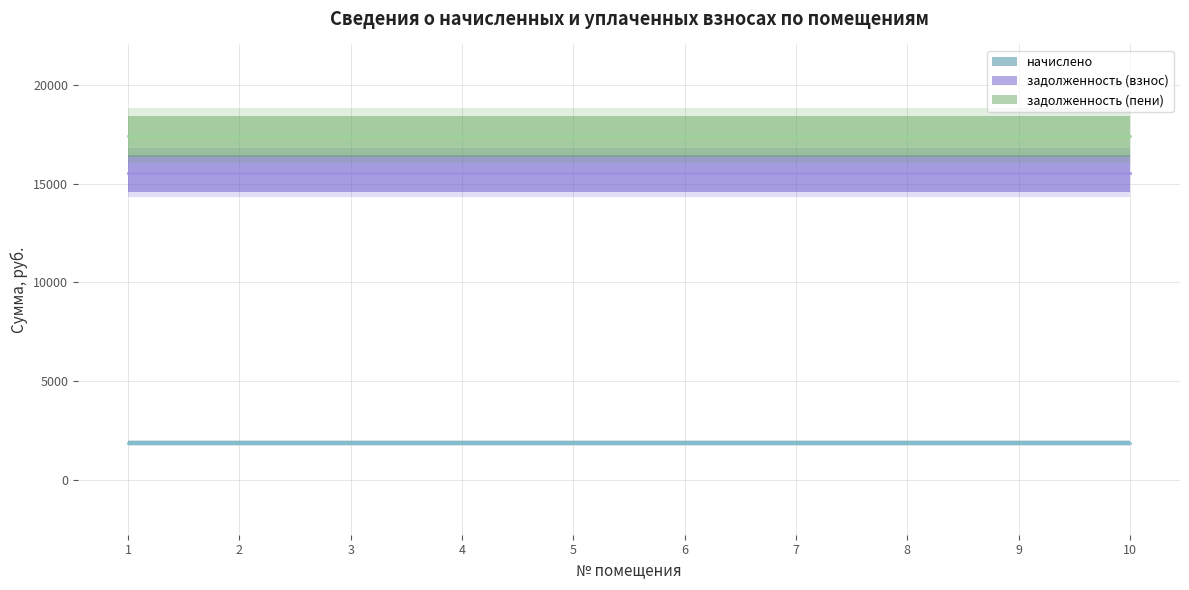

Which series has the largest total across all categories?

задолженность (пени)